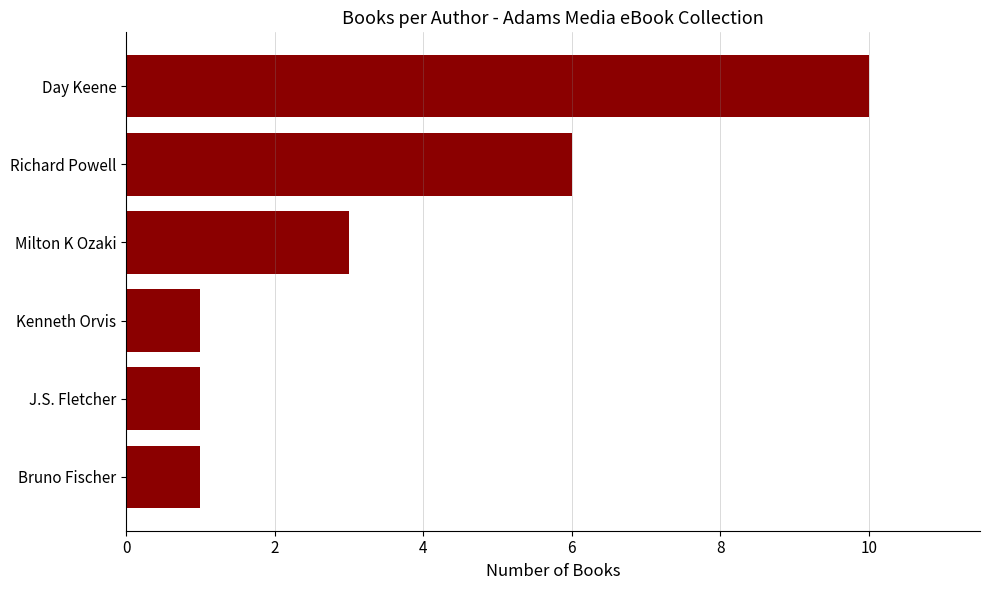

Are the bars grouped side by side (vs. stacked)?

No